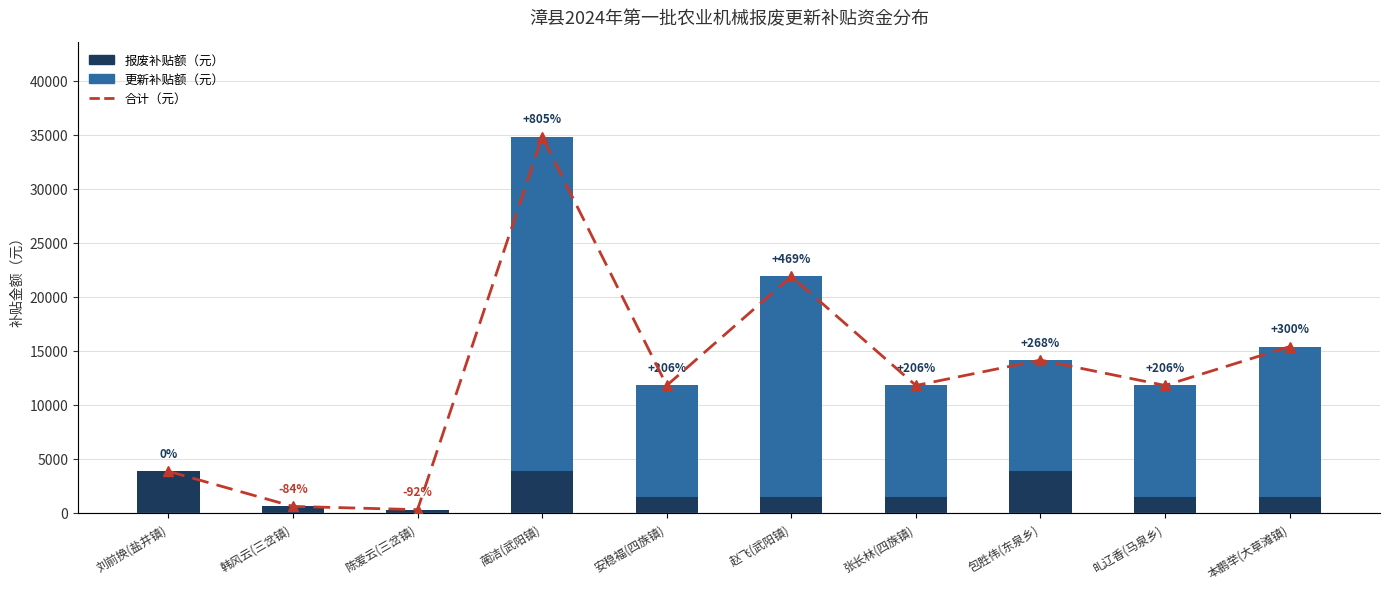

Is the value of 报废补贴额（元） at 安稳福(四族镇) greater than the value of 合计（元） at 陈爱云(三岔镇)?

Yes